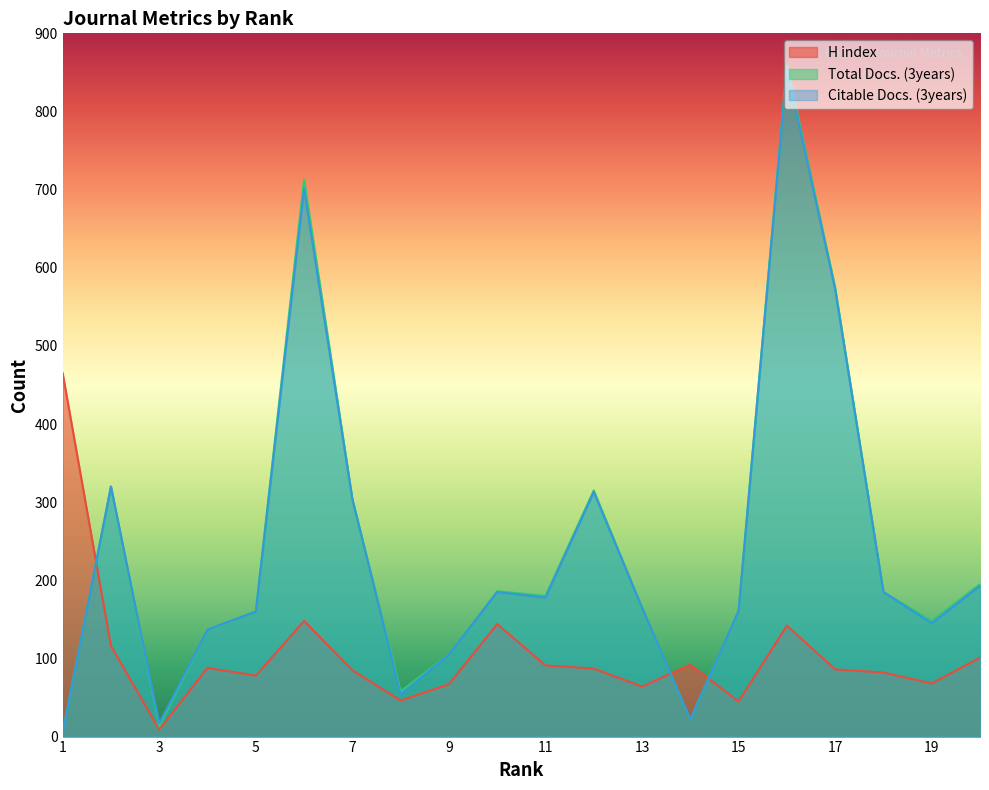

Does the chart display data point markers on the line(s)?

No